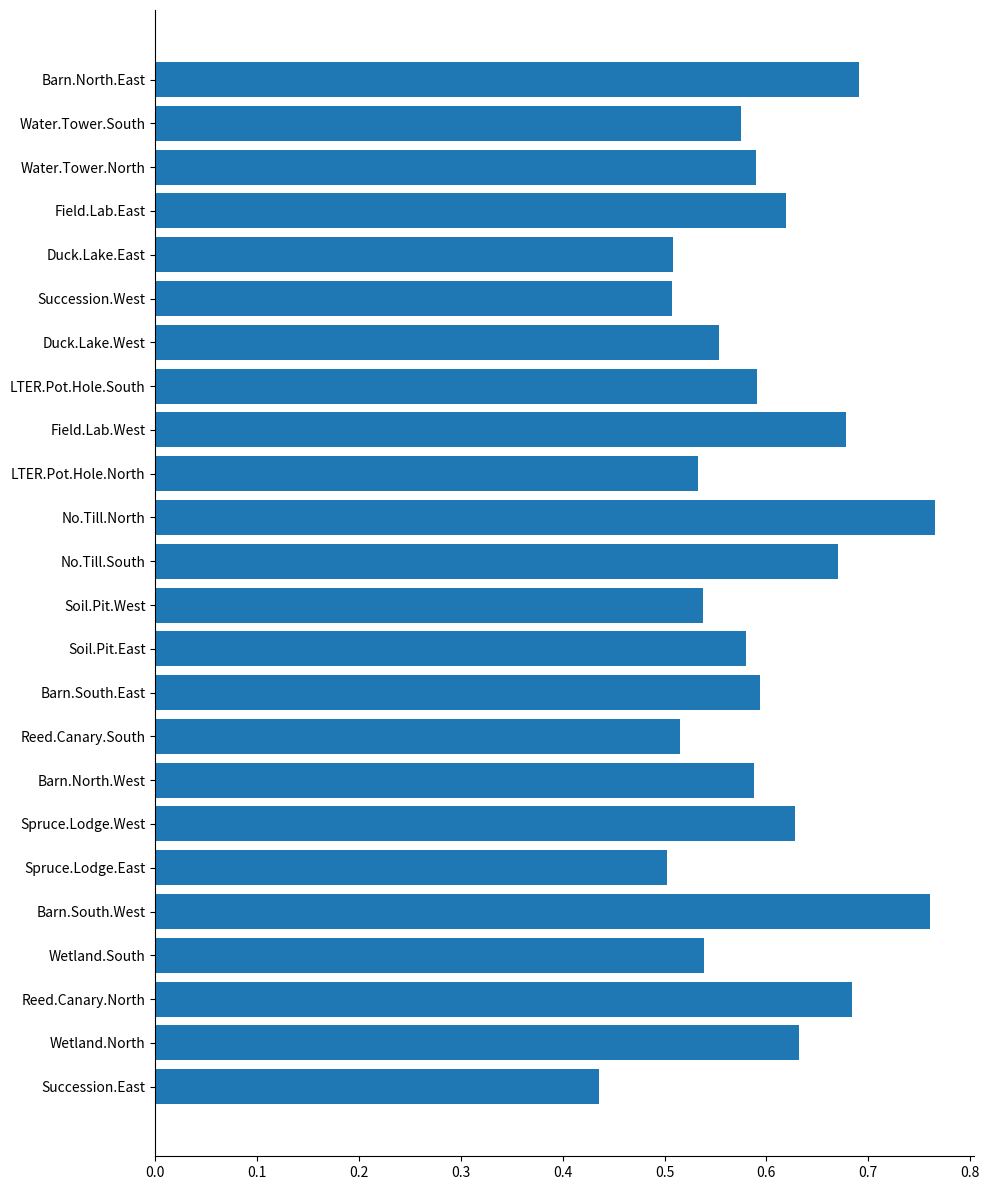

How many values are between 0 and 1?

24